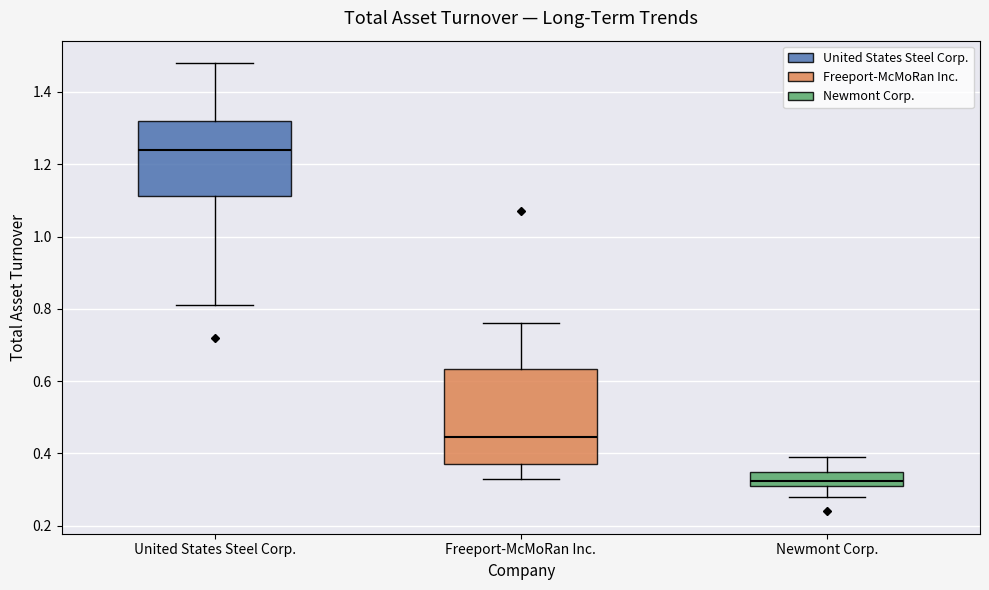

Reading left to right, transcribe this box plot: for each box, give where its median line is, the range the box spans, and where its two whiskers end, as read against the y-axis. The values are not printed on the chart, so give them approximately, as read against the axis.

United States Steel Corp.: median 1.24, box 1.12 to 1.32, whiskers 0.82 to 1.48
Freeport-McMoRan Inc.: median 0.44, box 0.38 to 0.64, whiskers 0.34 to 0.76
Newmont Corp.: median 0.32 (inside the box), box 0.32 to 0.36, whiskers 0.28 to 0.40